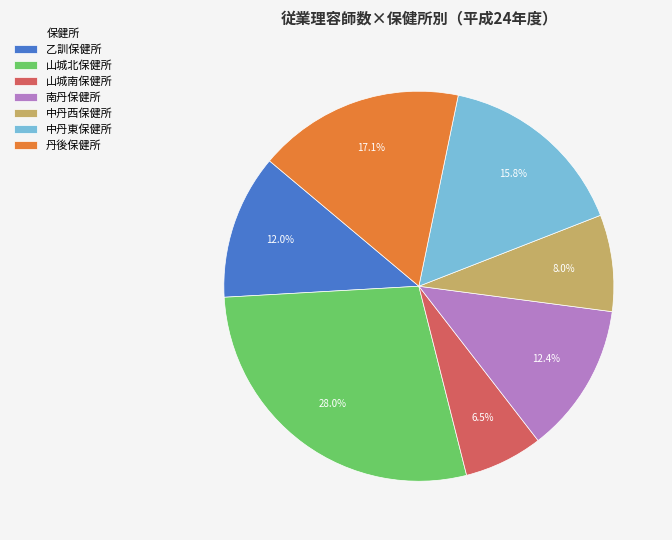

What is the largest slice in the pie chart?

山城北保健所